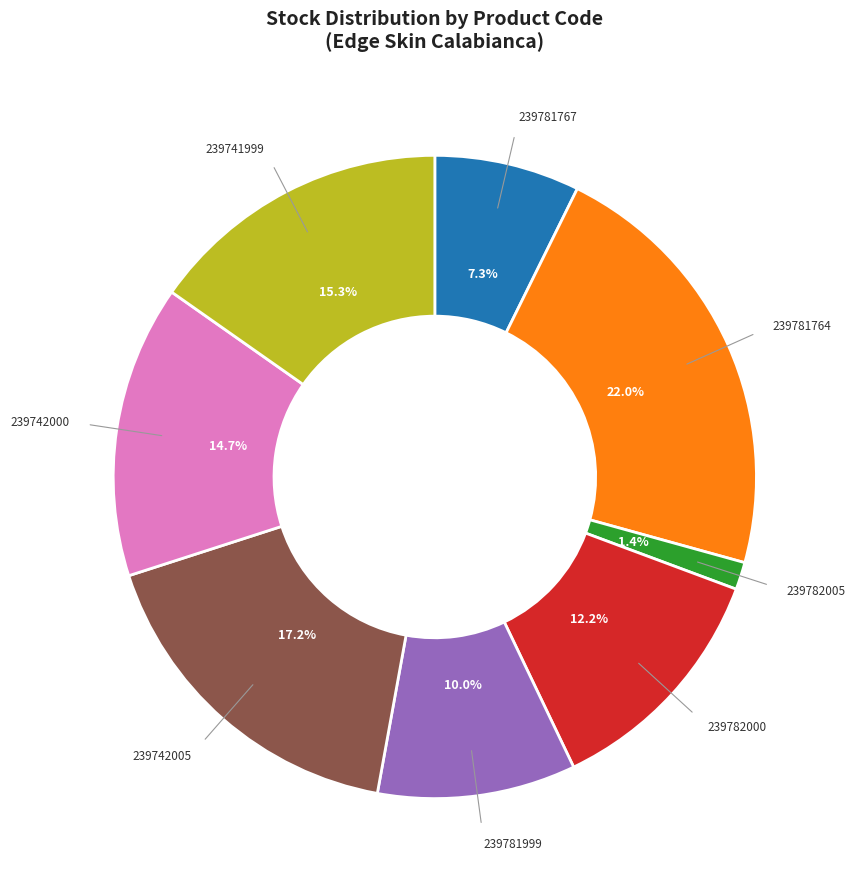

The 239781999 slice represents 4% of the pie. True or false?

False